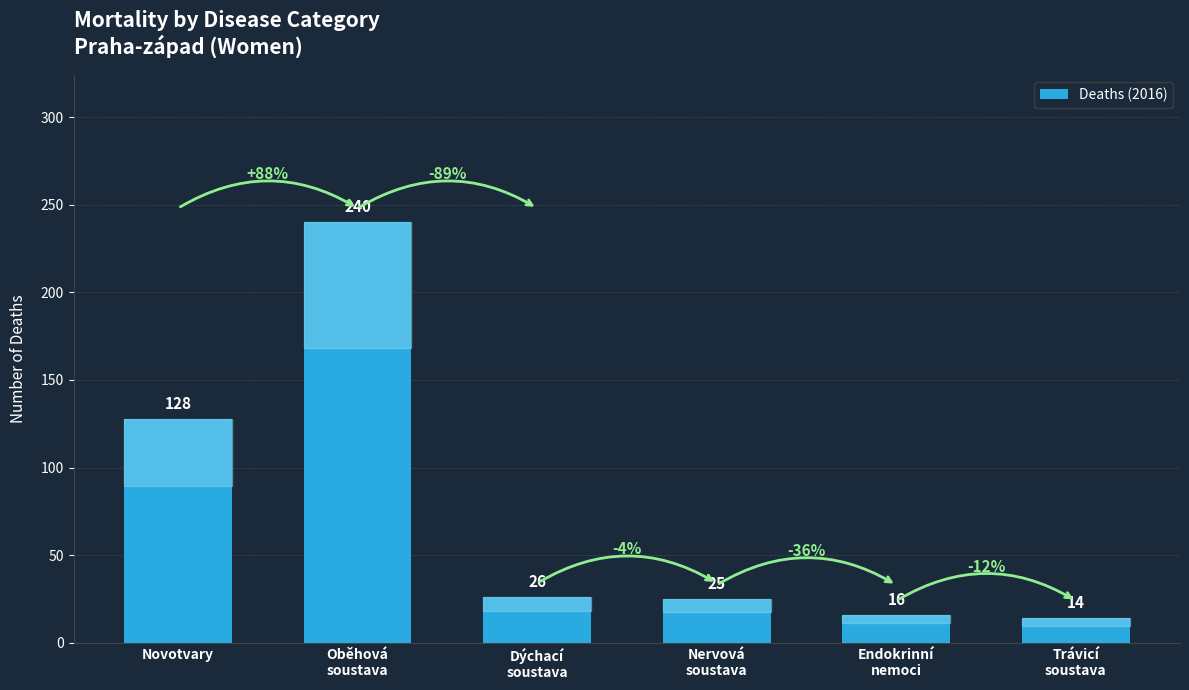

Reading left to right, extract all data points from this chart.

Novotvary=128	Oběhová
soustava=240	Dýchací
soustava=26	Nervová
soustava=25	Endokrinní
nemoci=16	Trávicí
soustava=14